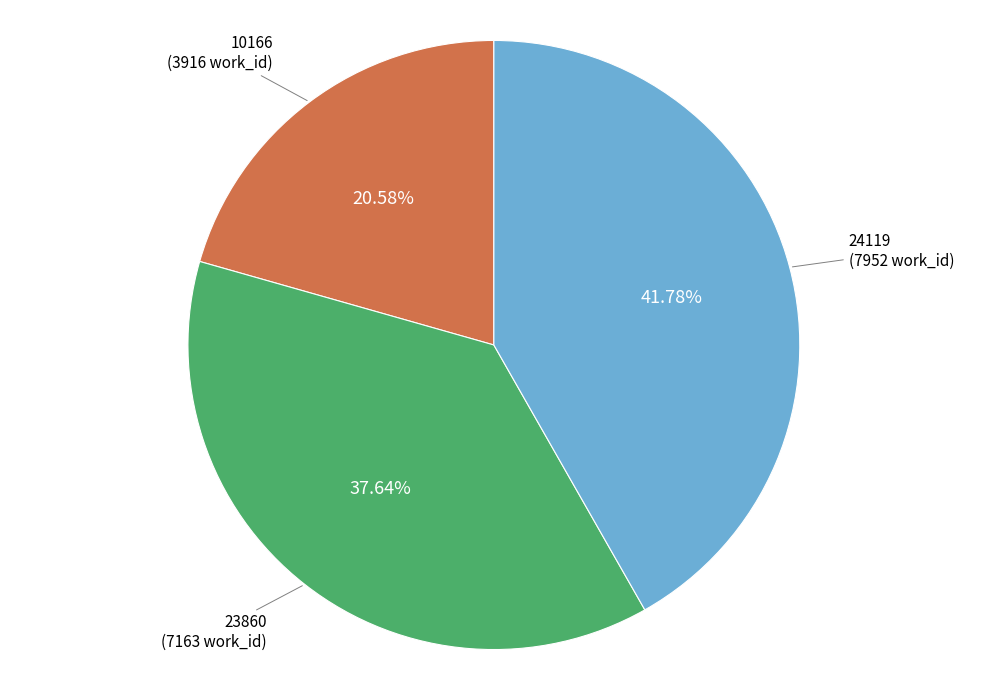

How many slices are in this pie chart?

3